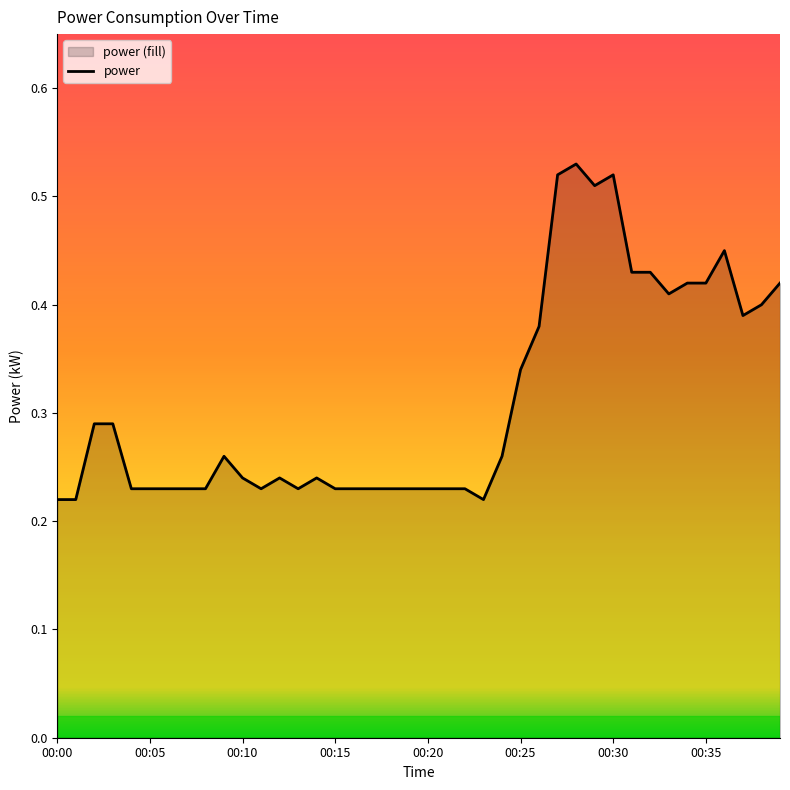

The value at 00:38 is 0.4. True or false?

True